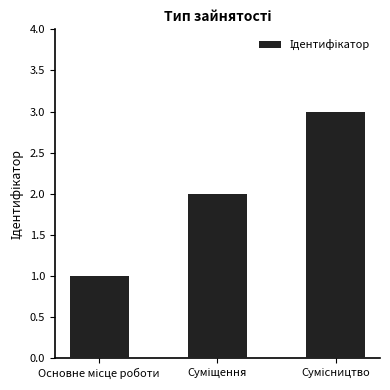

How many data points does each series have?

3